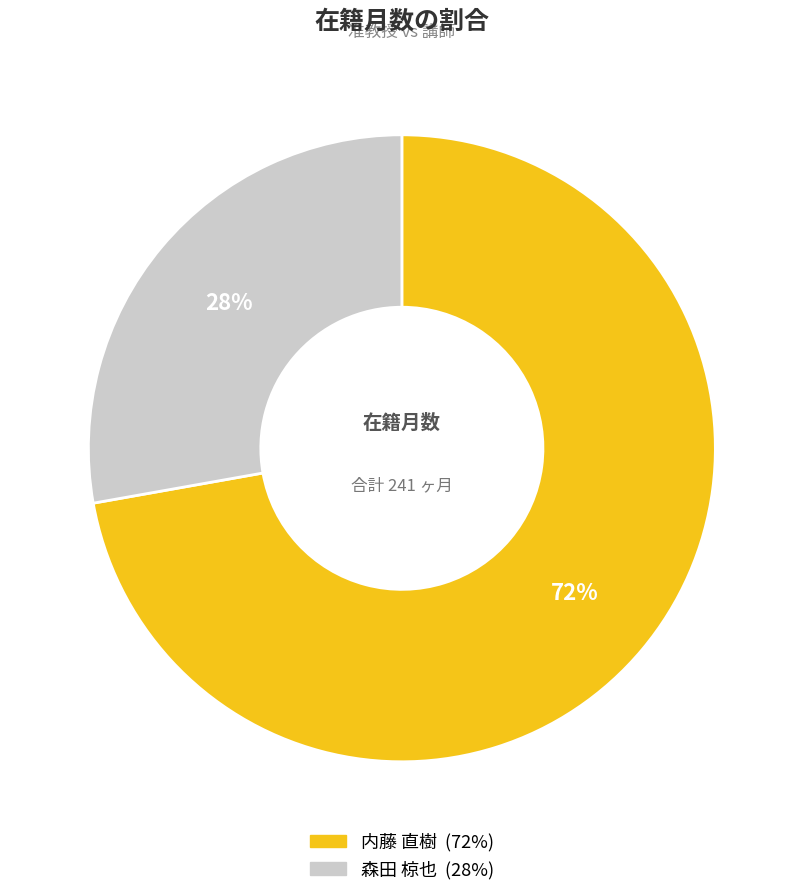

Do 内藤 直樹 and 森田 椋也 together represent more than half of the pie?

Yes